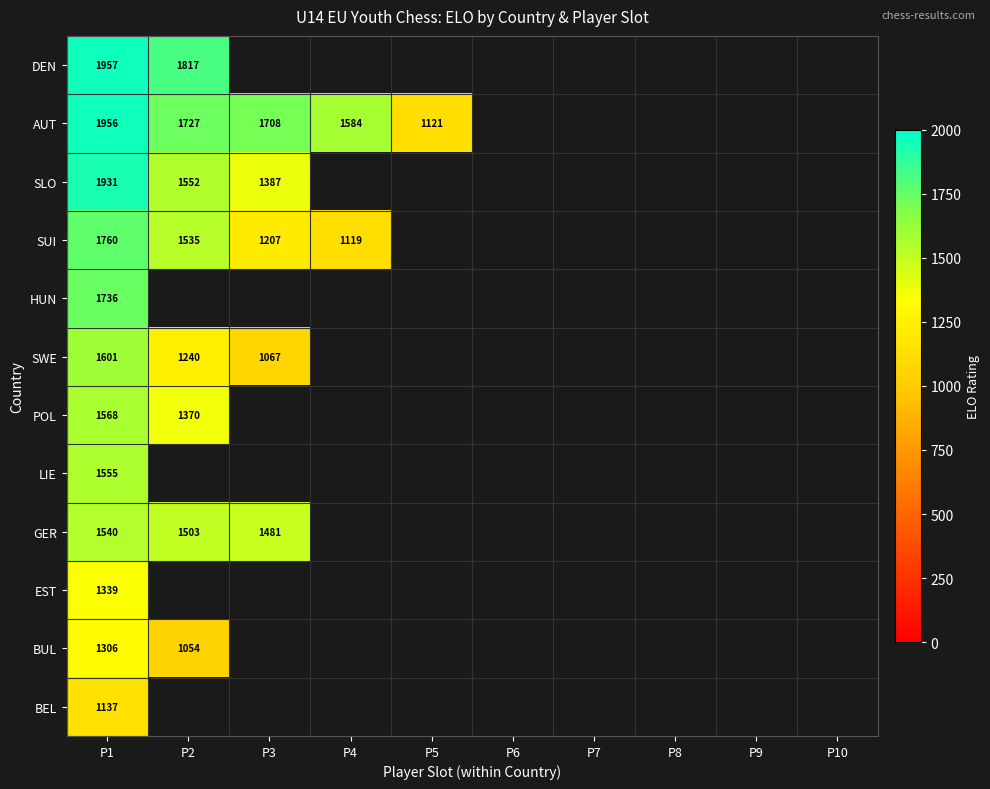

The SUI series shows 1535 at P2. True or false?

True